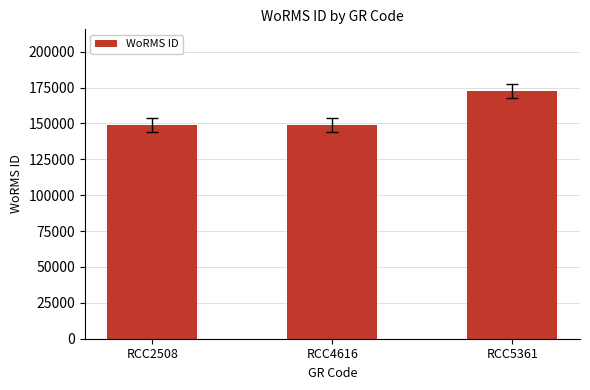

Between RCC5361 and RCC4616, which is larger?

RCC5361